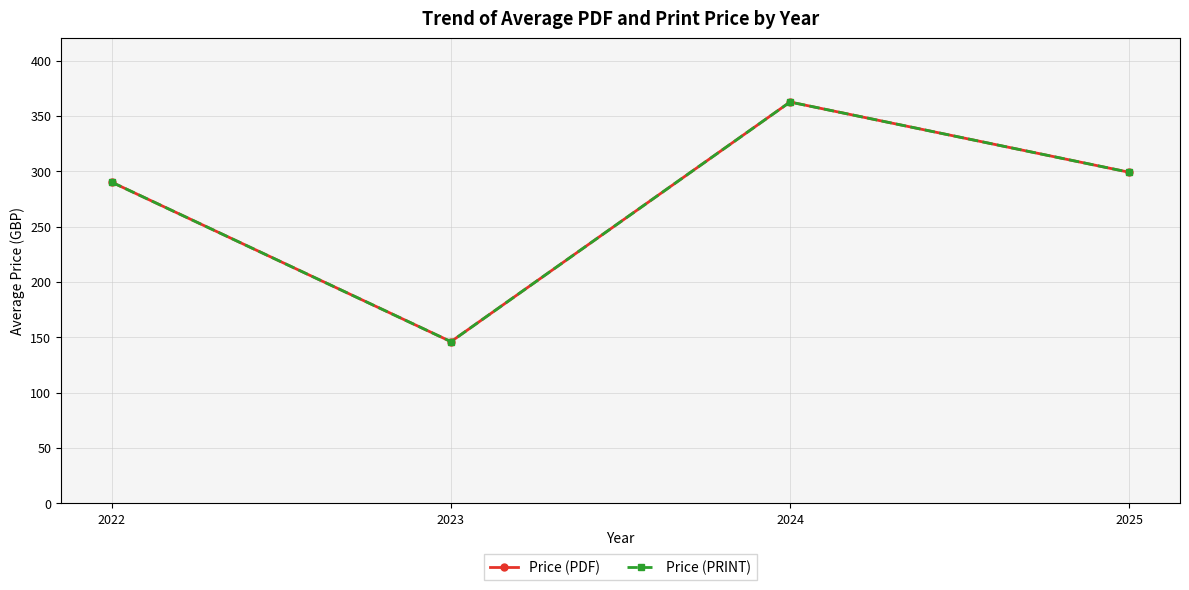

In Price (PDF), how many points are higher than both neighbors (excluding endpoints)?

1